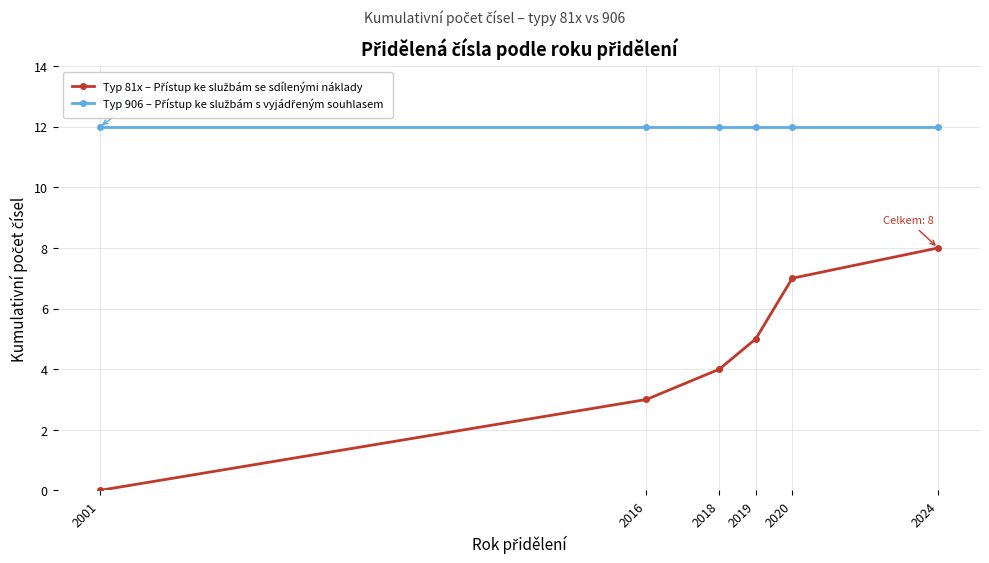

At how many categories does at least one series exceed 10?

6